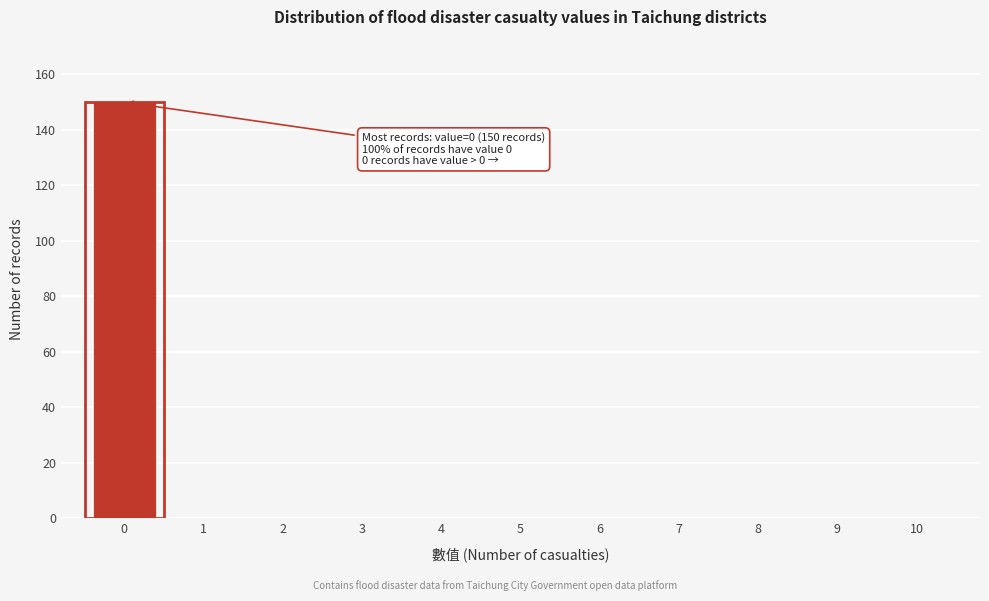

Reading left to right, what are all the values shown in this chart?

0=150	1=0	2=0	3=0	4=0	5=0	6=0	7=0	8=0	9=0	10=0